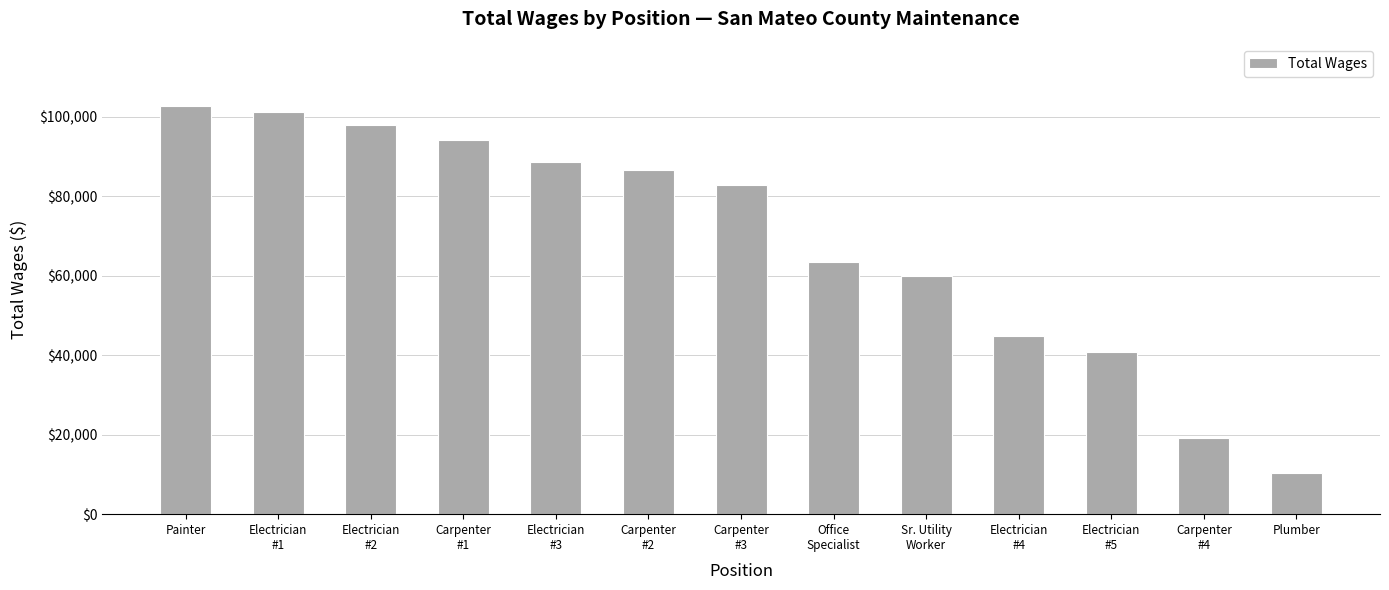

What is the difference between the values at Carpenter
#1 and Electrician
#4?

49423